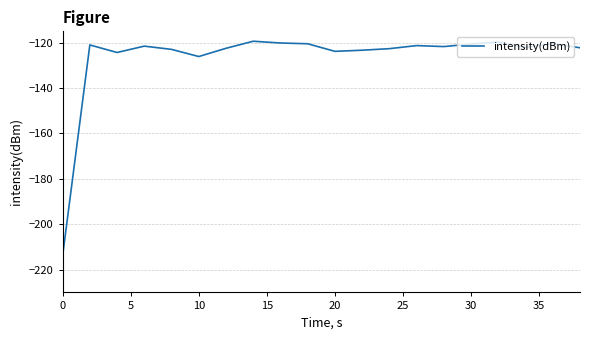

Count the number of categories in the chart.

20